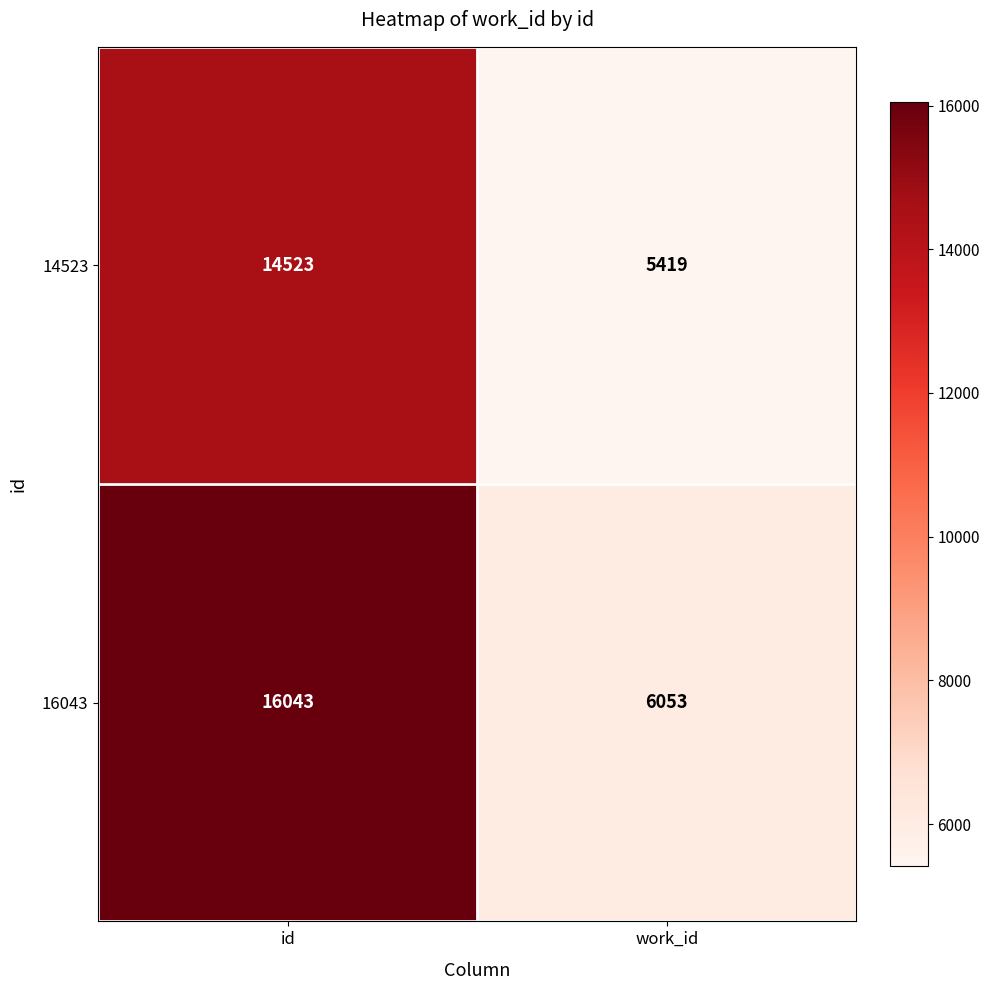

Which series changed the most between id and work_id?

16043